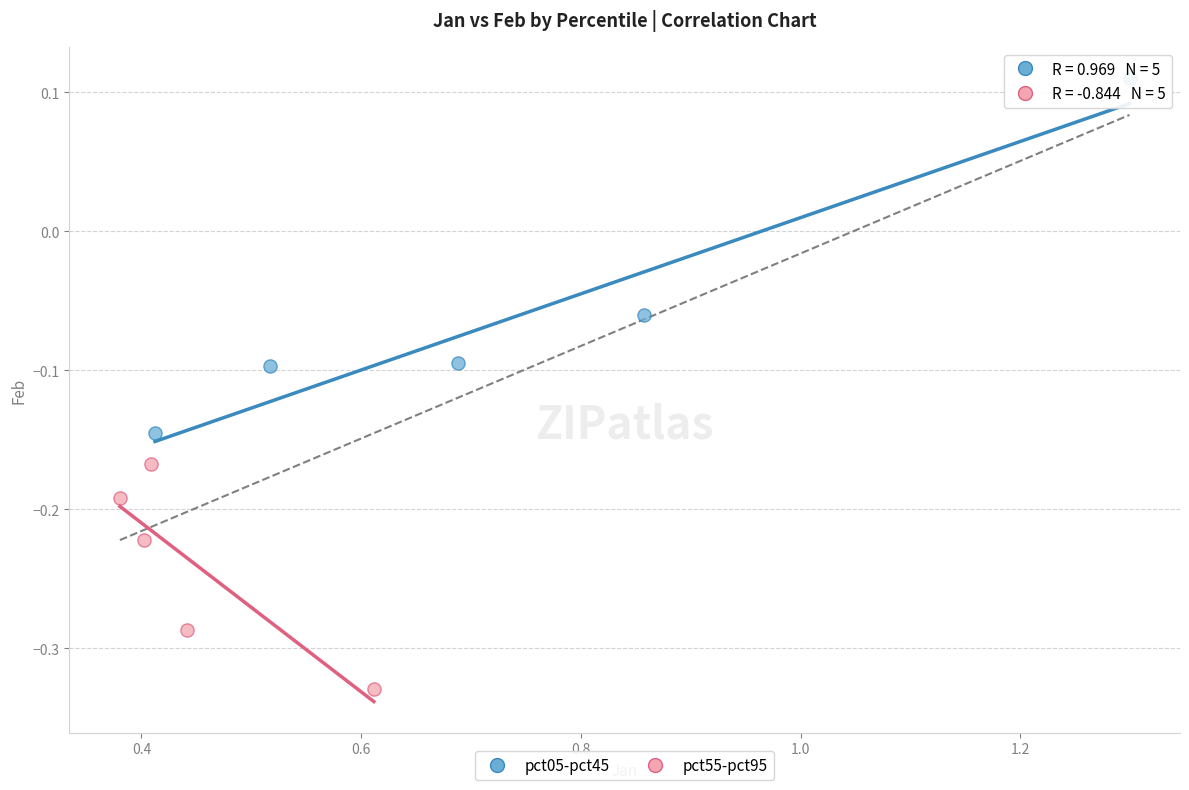

Which series contains the lowest Y value?

pct55-pct95